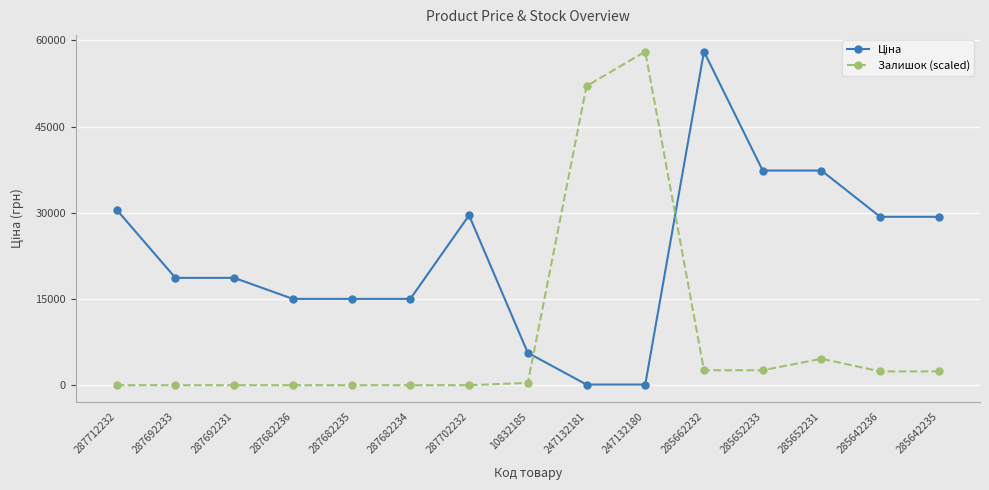

What is the sum of the Залишок (scaled) values at 285642235 and 285652233?

5003.2